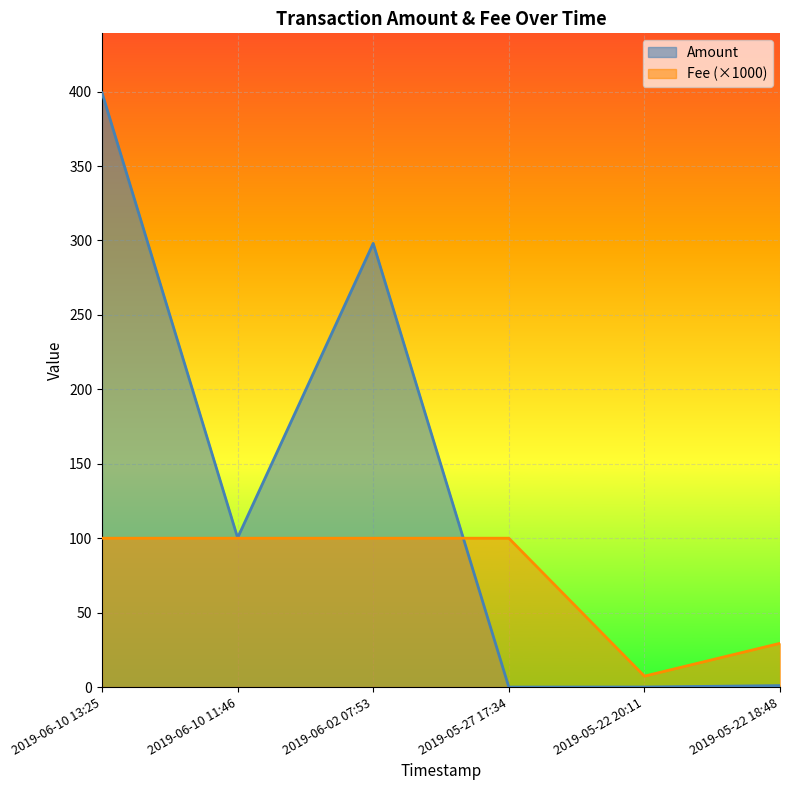

What is the difference between the highest and lowest values at 2019-06-10 11:46?

0.3